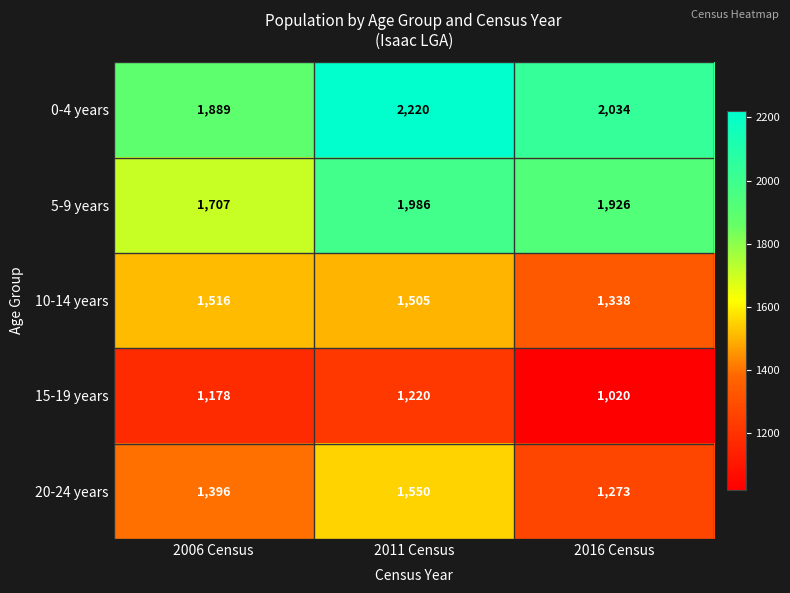

What is the sum of all 5-9 years values?

5619